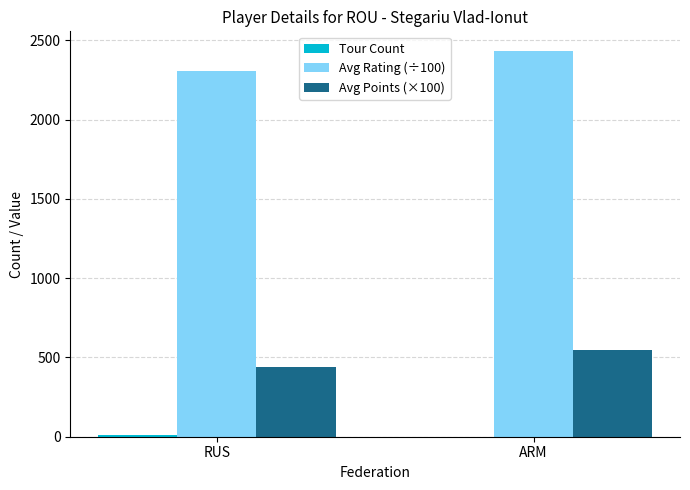

At which category is the sum across all series the highest?

ARM